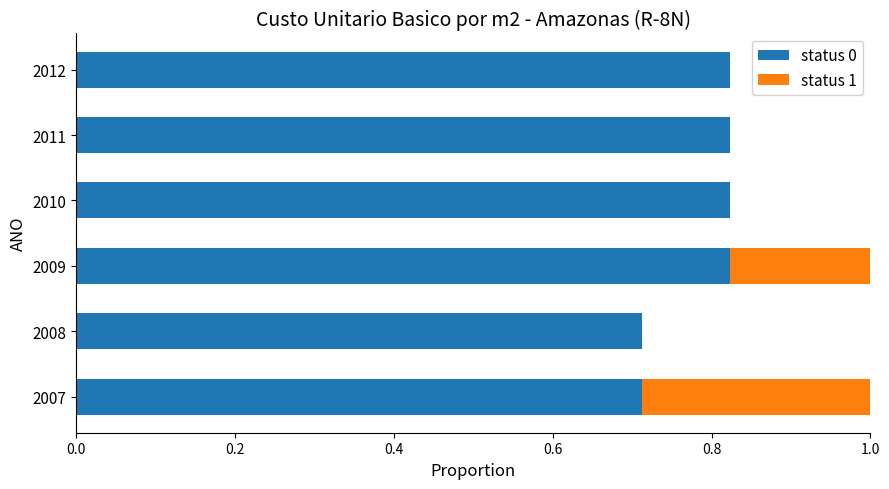

Rank the series by their maximum value, from lowest to highest.

status 1, status 0